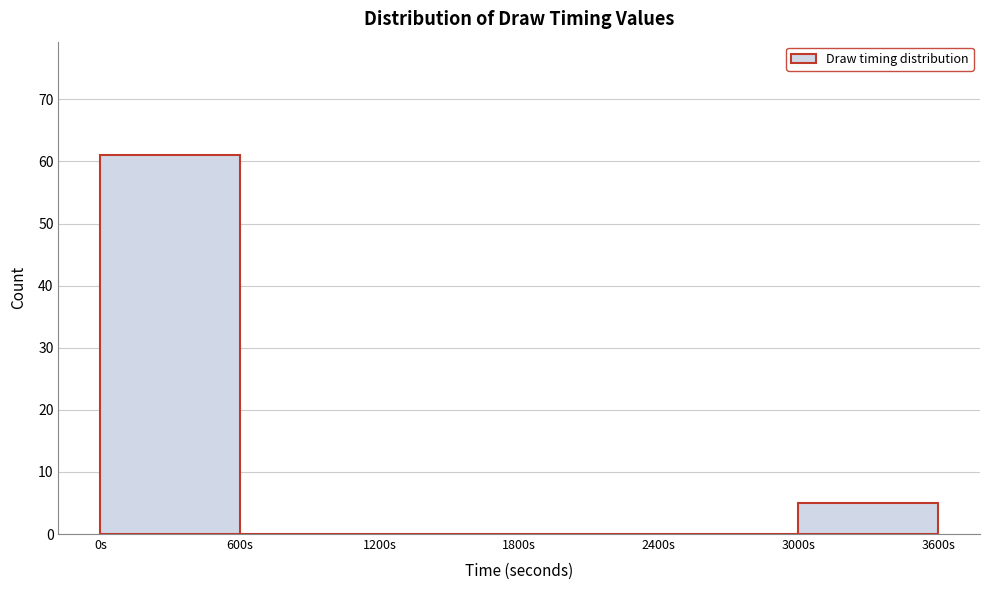

Over which range of the x-axis is the bar tallest?

0 to 600